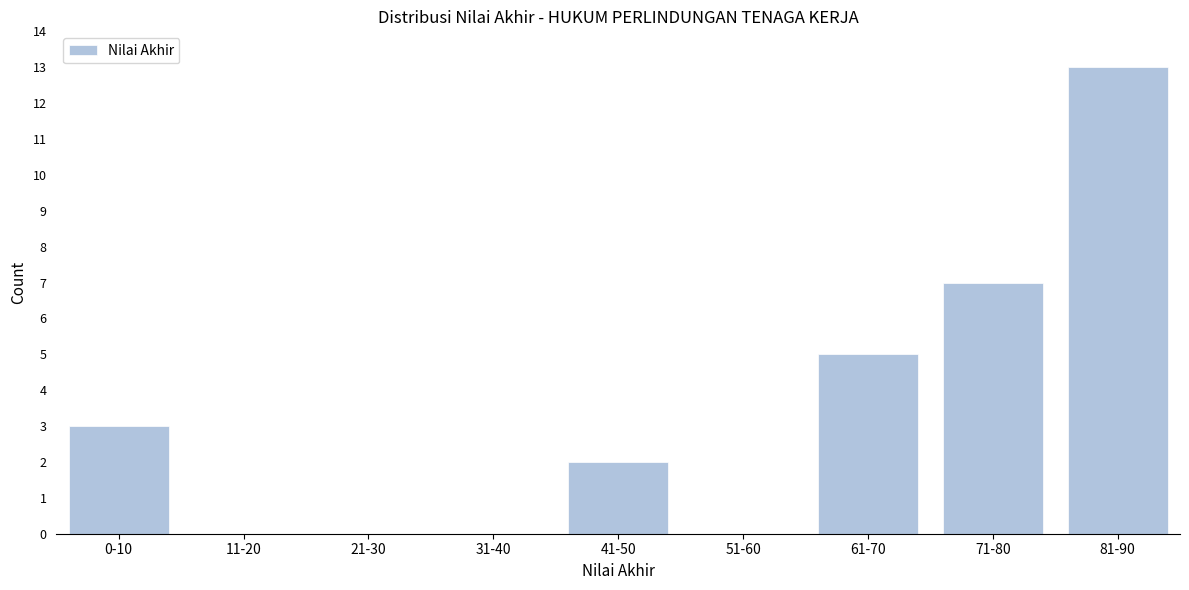

The value at 41-50 is 2. True or false?

True